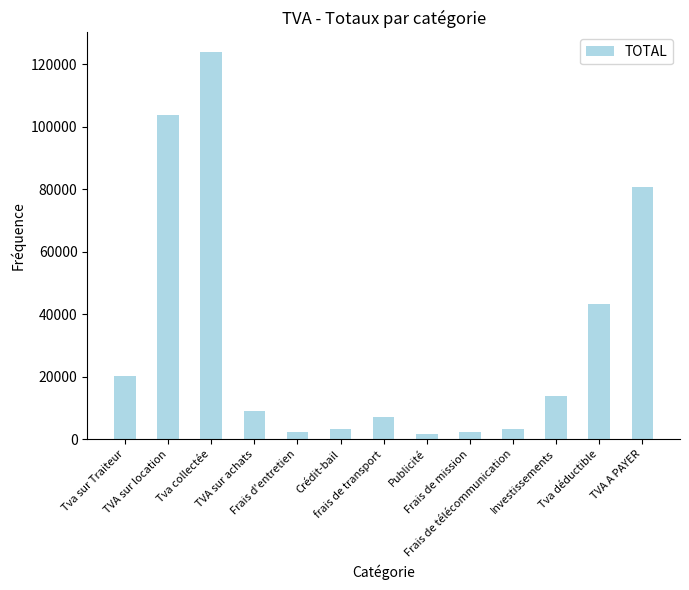

What is the average value?

31922.5